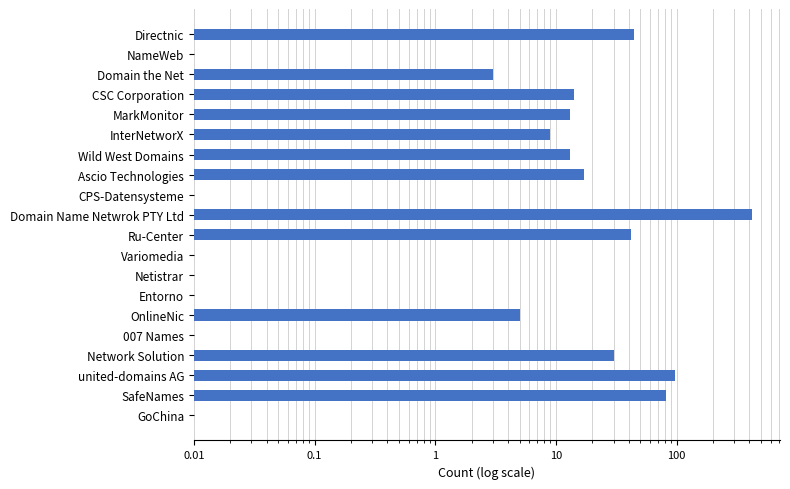

Reading right to left, transcribe all the data shown in this chart.

44.0	0.0	3.0	14.0	13.0	9.0	13.0	17.0	0.0	421.0	42.0	0.0	0.0	0.0	5.0	0.0	30.0	96.0	81.0	0.0